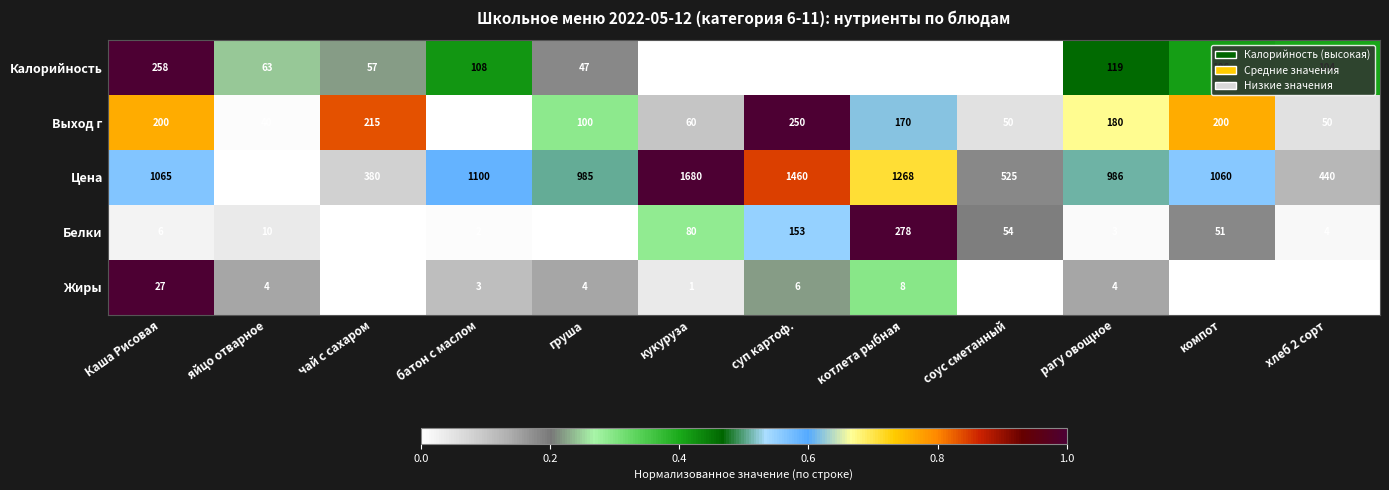

What is the average value of the Жиры series?

5